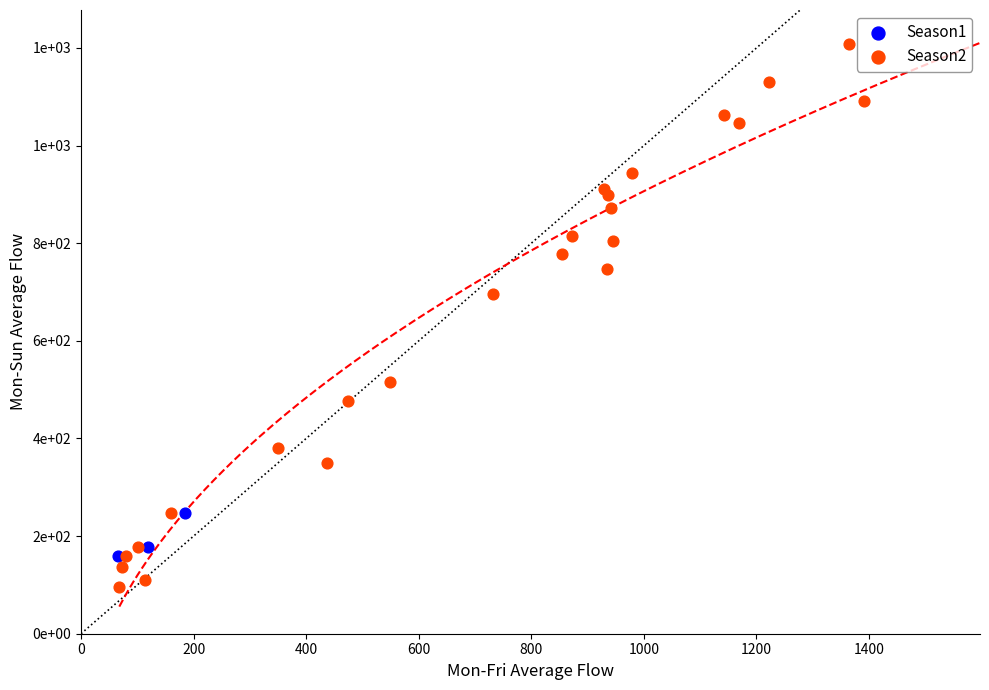

Which series has the largest Y range (max minus min)?

Season2